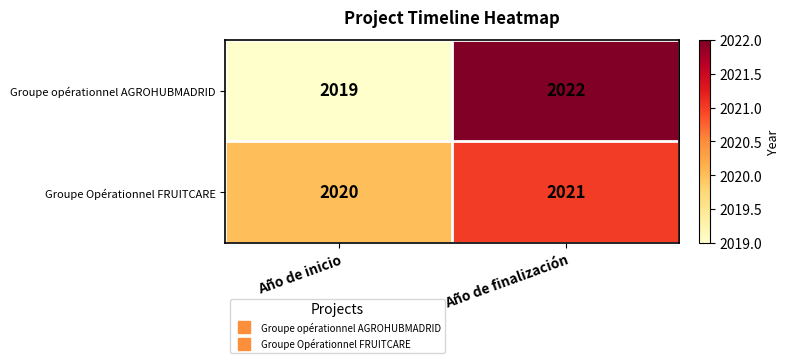

What is the sum of the Groupe Opérationnel FRUITCARE values at Año de finalización and Año de inicio?

4041